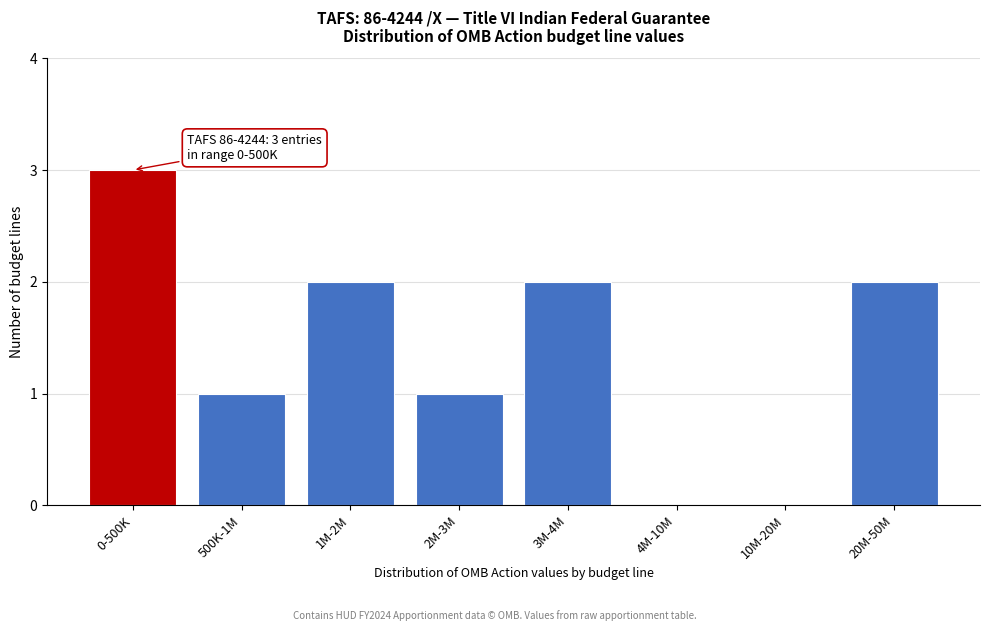

Reading left to right, what are all the values shown in this chart?

0-500K=3	500K-1M=1	1M-2M=2	2M-3M=1	3M-4M=2	4M-10M=0	10M-20M=0	20M-50M=2